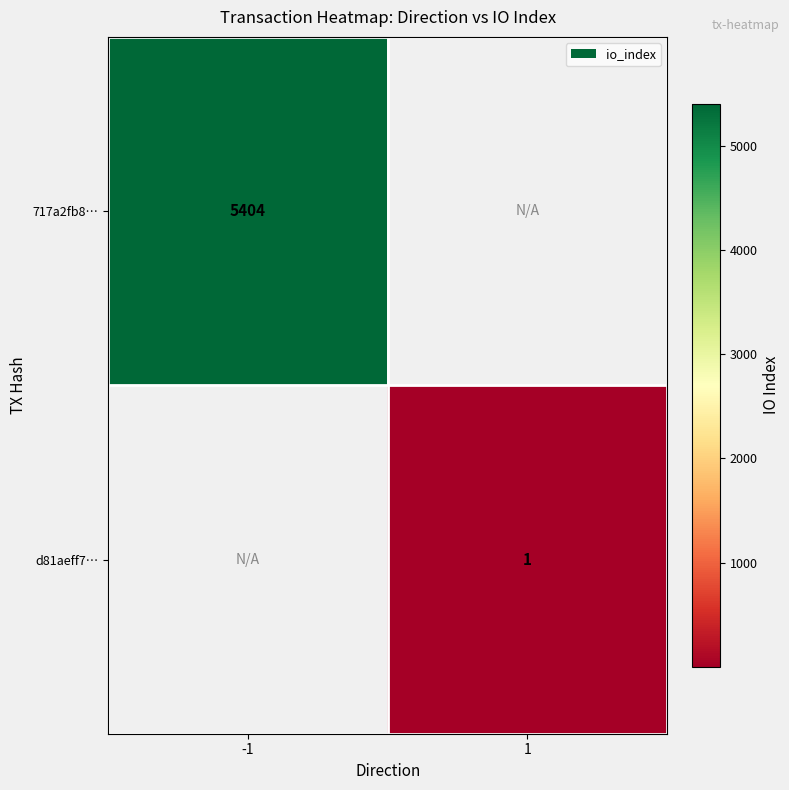

What is the maximum value shown in the chart?

5404.0